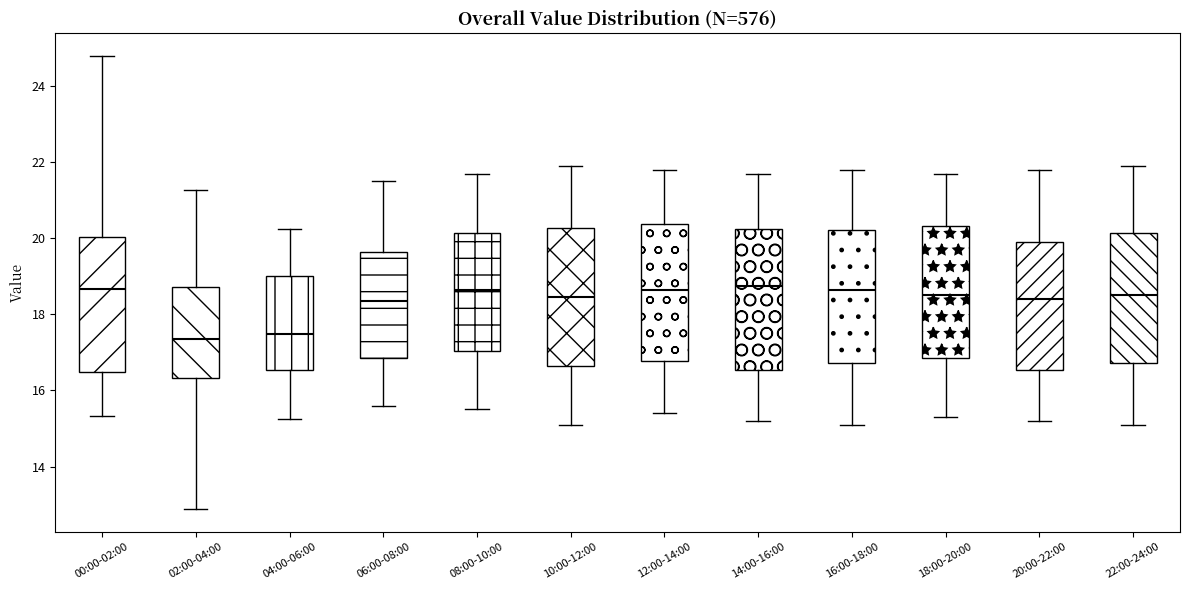

Reading left to right, transcribe this box plot: for each box, give where its median line is, the range the box spans, and where its two whiskers end, as read against the y-axis. The values are not printed on the chart, so give them approximately, as read against the axis.

00:00-02:00: median 18.6, box 16.4 to 20.0, whiskers 15.4 to 24.8
02:00-04:00: median 17.4, box 16.4 to 18.8, whiskers 12.8 to 21.2
04:00-06:00: median 17.4, box 16.6 to 19.0, whiskers 15.2 to 20.2
06:00-08:00: median 18.4, box 16.8 to 19.6, whiskers 15.6 to 21.6
08:00-10:00: median 18.6, box 17.0 to 20.2, whiskers 15.6 to 21.8
10:00-12:00: median 18.4, box 16.6 to 20.2, whiskers 15.2 to 22.0
12:00-14:00: median 18.6, box 16.8 to 20.4, whiskers 15.4 to 21.8
14:00-16:00: median 18.8, box 16.6 to 20.2, whiskers 15.2 to 21.8
16:00-18:00: median 18.6, box 16.8 to 20.2, whiskers 15.2 to 21.8
18:00-20:00: median 18.6, box 16.8 to 20.4, whiskers 15.4 to 21.8
20:00-22:00: median 18.4, box 16.6 to 20.0, whiskers 15.2 to 21.8
22:00-24:00: median 18.6, box 16.8 to 20.2, whiskers 15.2 to 22.0